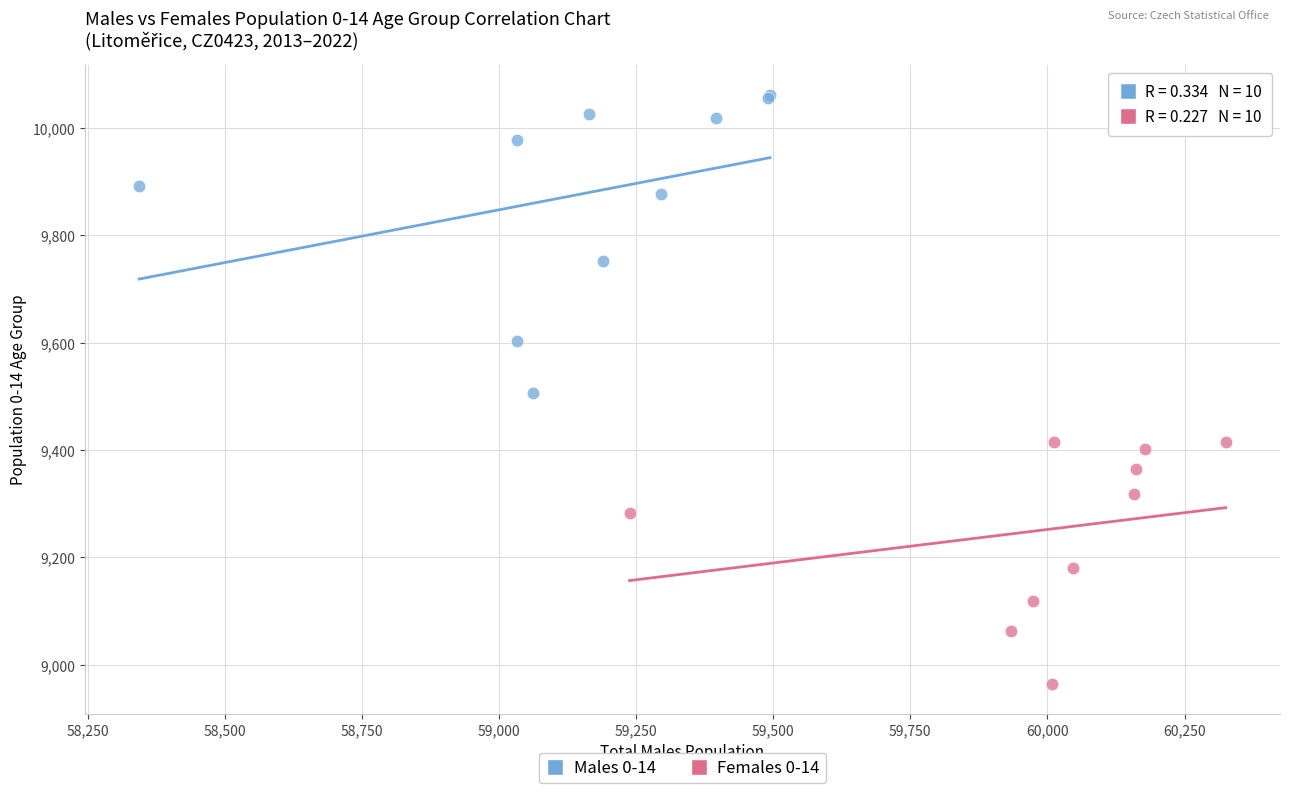

Which series reaches the minimum Y coordinate?

Females 0-14